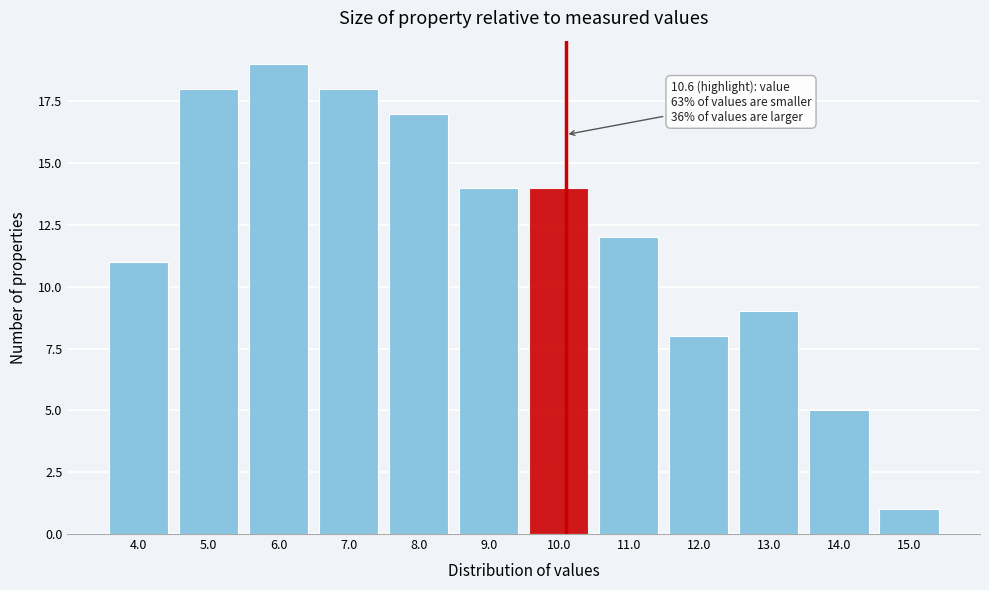

Reading right to left, list all the values displayed in this chart.

15.0=1	14.0=5	13.0=9	12.0=8	11.0=12	10.0=14	9.0=14	8.0=17	7.0=18	6.0=19	5.0=18	4.0=11